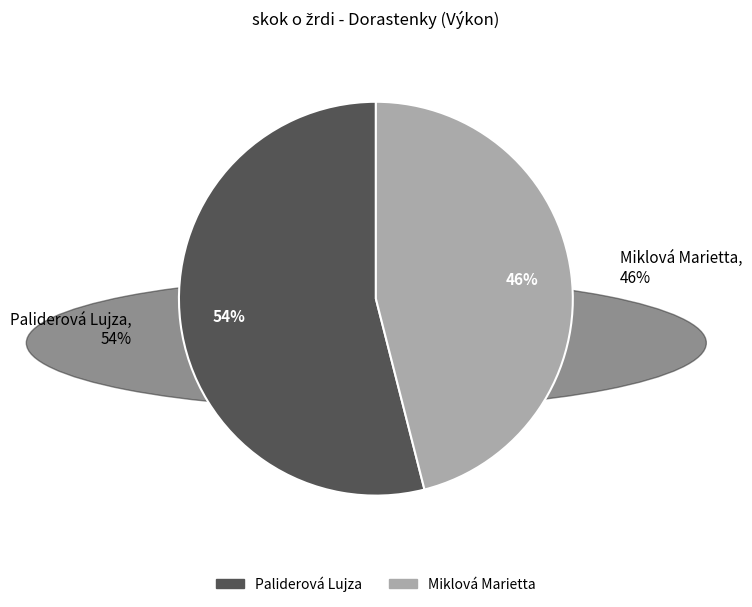

To the nearest percent, what is the average slice percentage?

50%